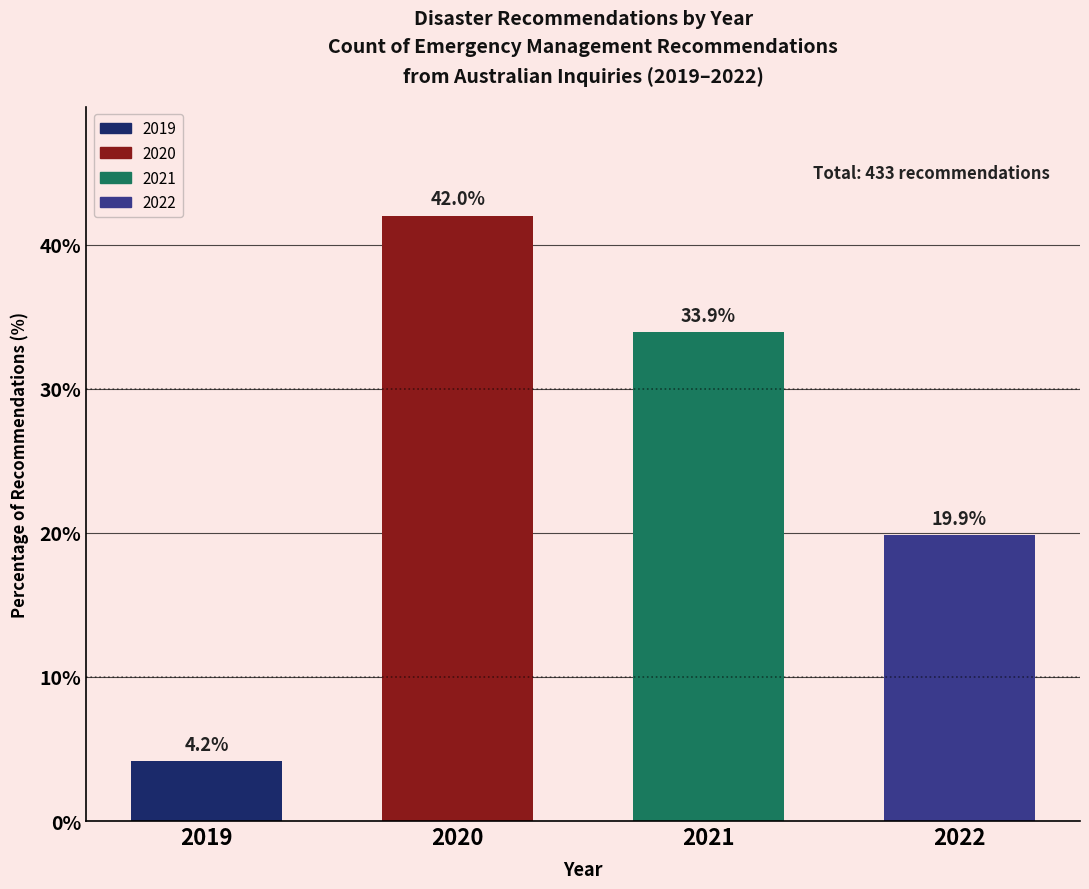

Reading left to right, list all the values displayed in this chart.

4.2	42.0	33.9	19.9